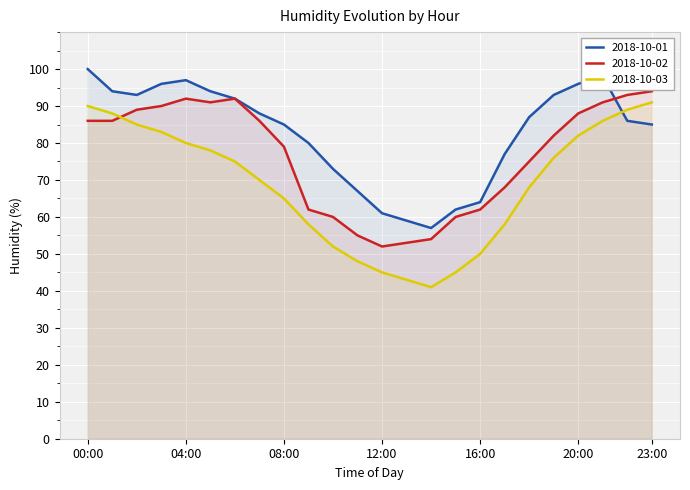

List the labels in order of 2018-10-01 value, smallest first.

14:00, 13:00, 12:00, 15:00, 16:00, 11:00, 10:00, 17:00, 09:00, 08:00, 23:00, 22:00, 18:00, 07:00, 06:00, 02:00, 19:00, 01:00, 05:00, 03:00, 20:00, 04:00, 21:00, 00:00